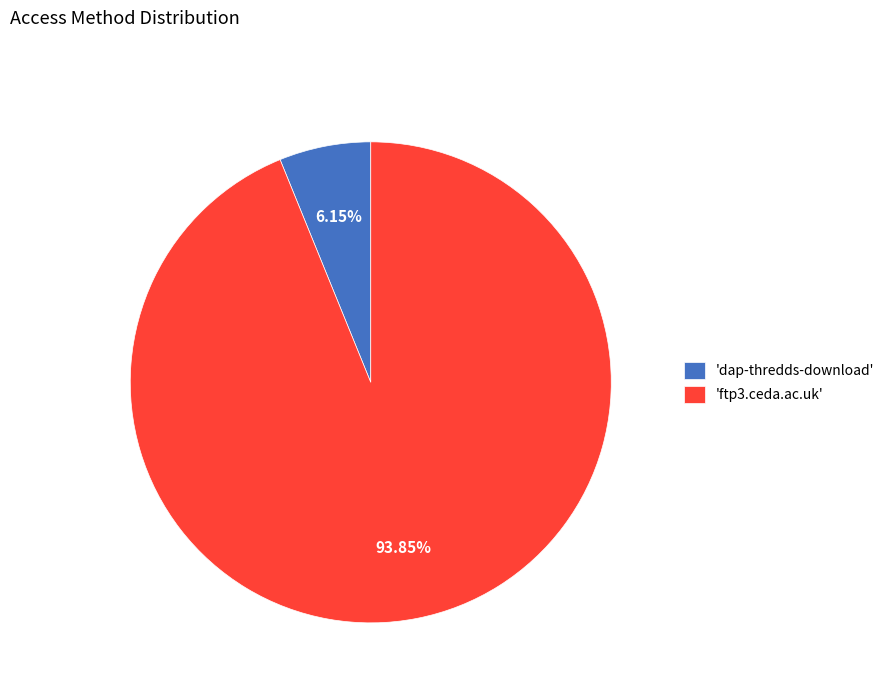

Which category accounts for the majority?

'ftp3.ceda.ac.uk'